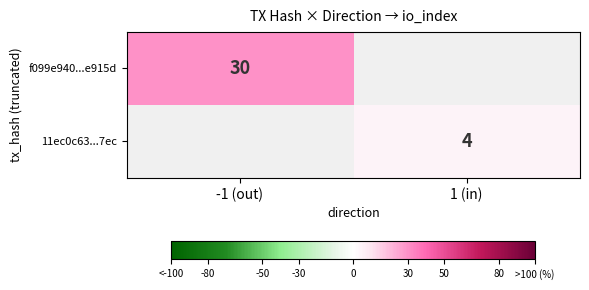

Is it true that 11ec0c63...7ec equals 5.8 at 1 (in)?

False